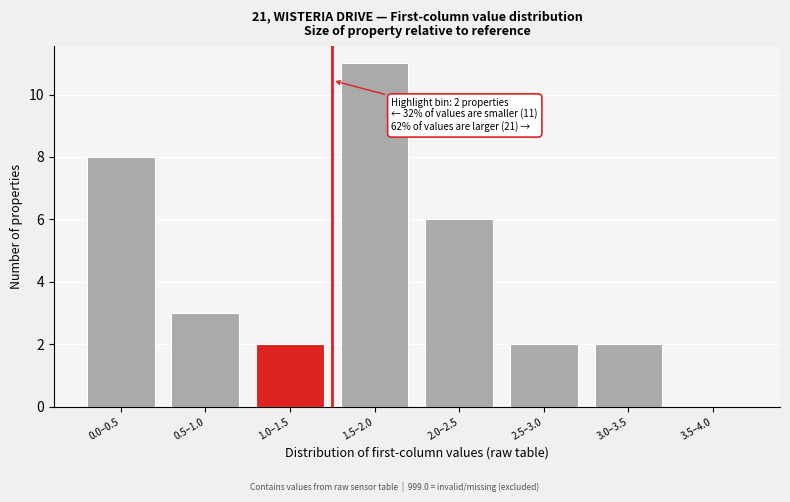

Reading left to right, extract all data points from this chart.

0.0–0.5=8	0.5–1.0=3	1.0–1.5=2	1.5–2.0=11	2.0–2.5=6	2.5–3.0=2	3.0–3.5=2	3.5–4.0=0